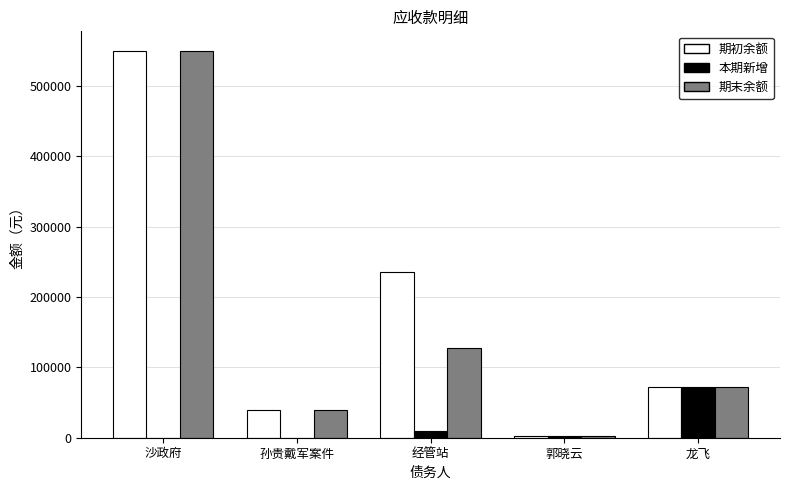

Are the bars horizontal?

No